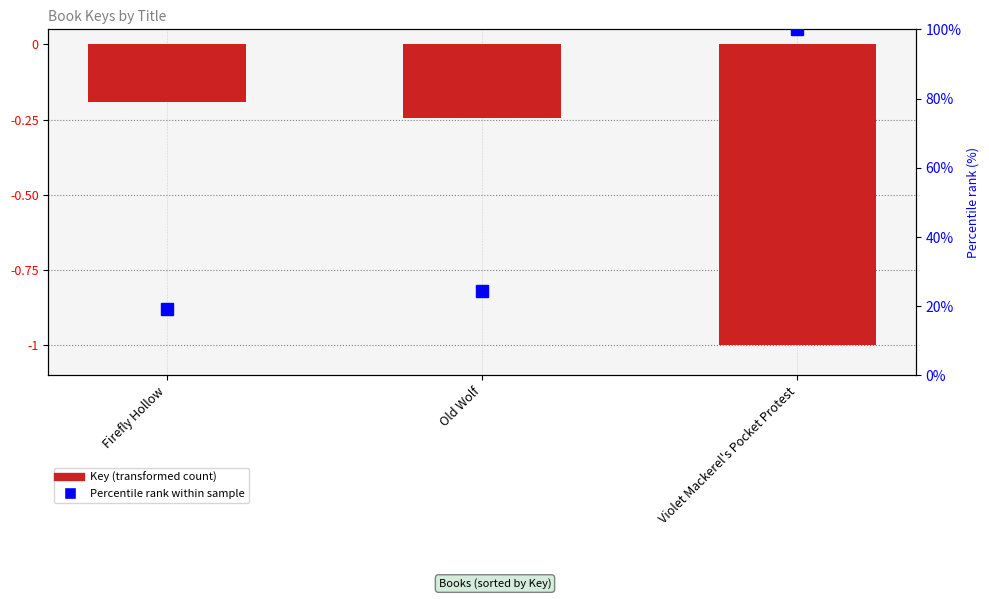

What is the difference between the highest and lowest values at Old Wolf?

24.6